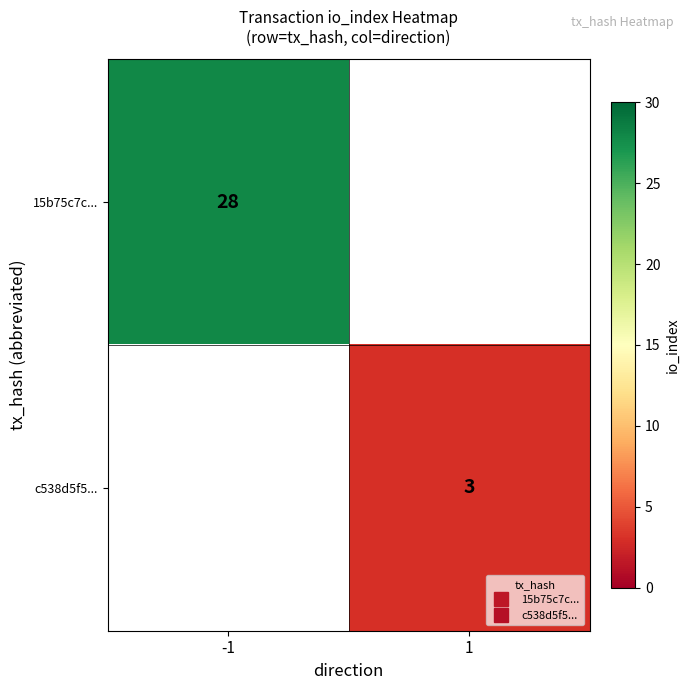

What is the smallest value displayed?

3.0